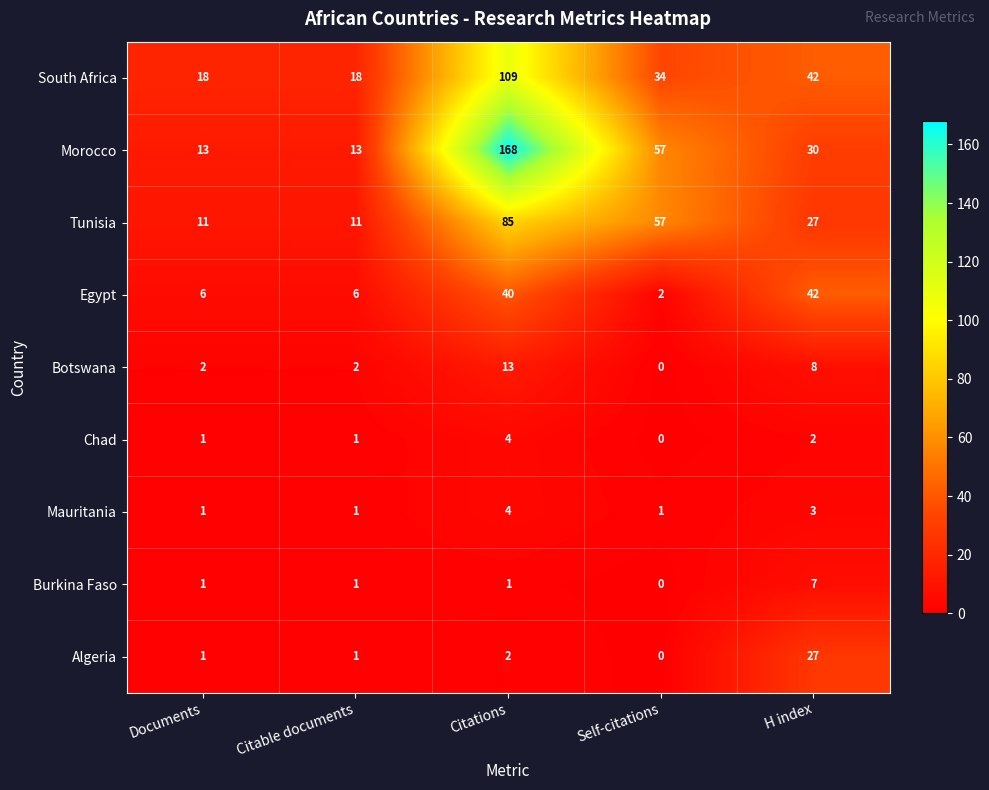

How many data points does each series have?

5